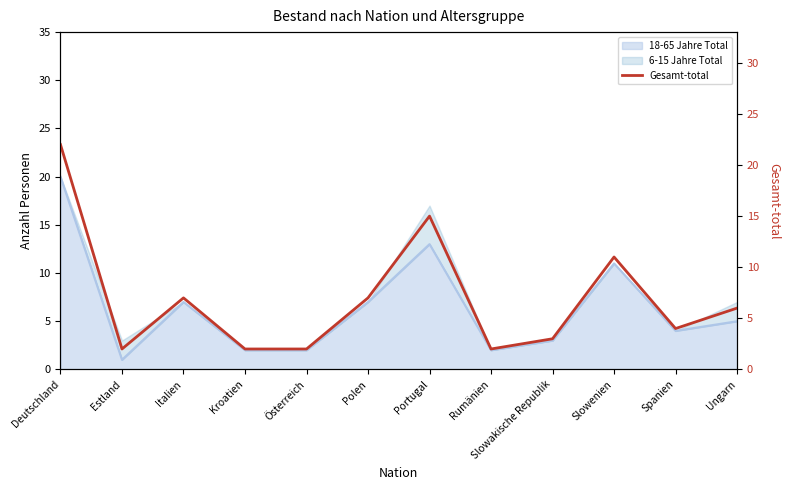

What position from the left is Slowenien?

10